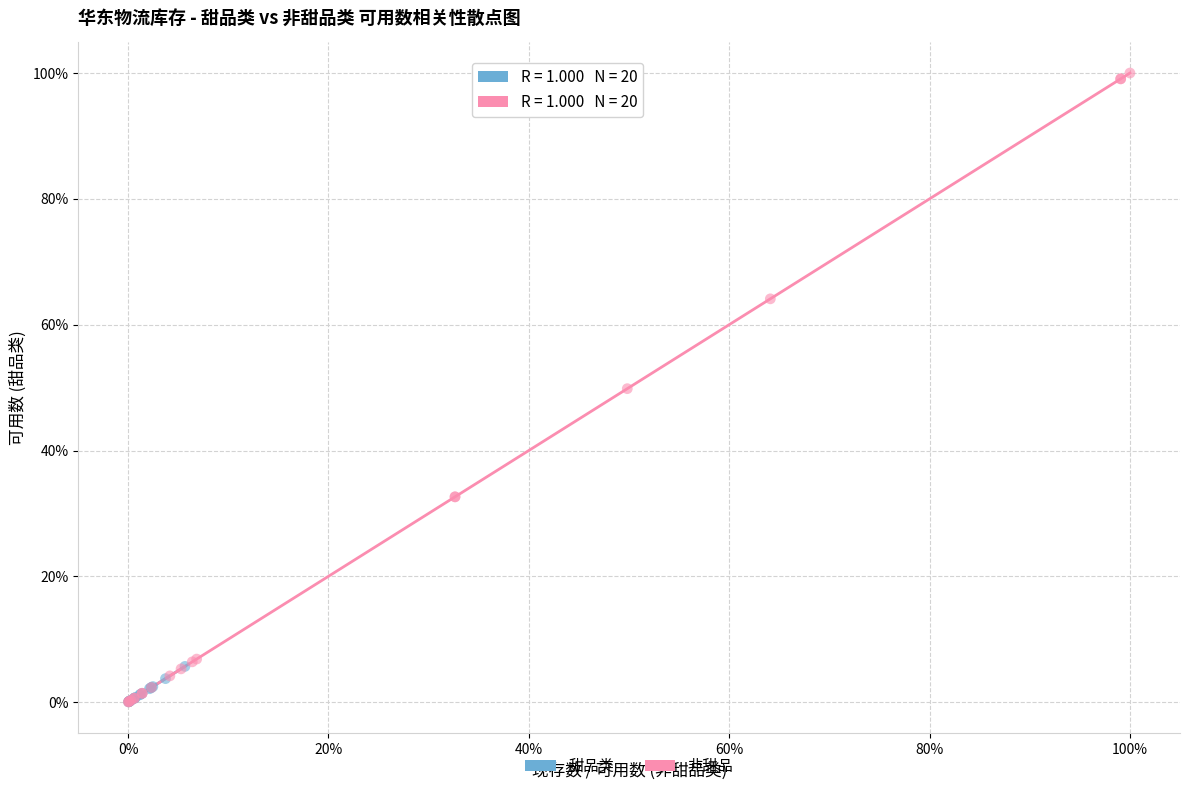

What are all the series names shown in the legend?

甜品类, 非甜品